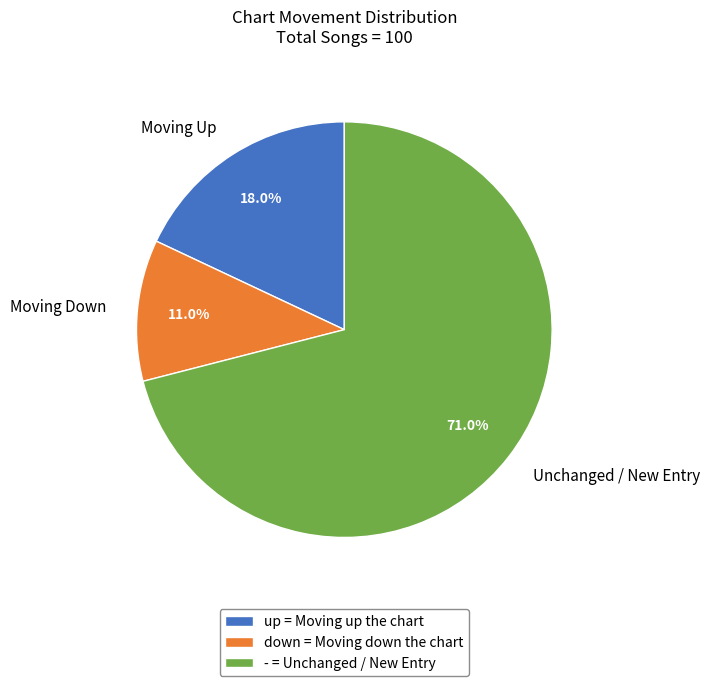

Which slice is the smallest?

down